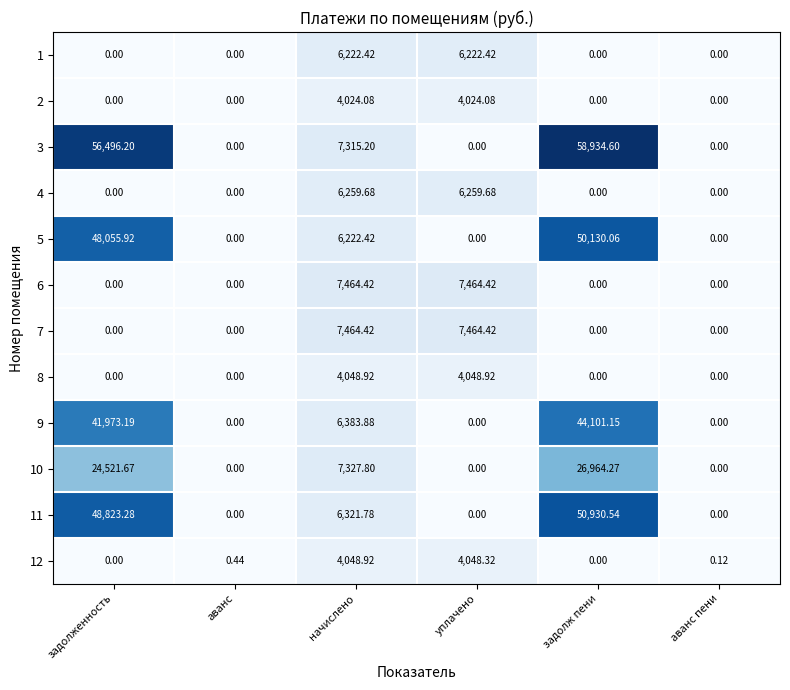

Where is 11 nearest to the value 25465?

начислено